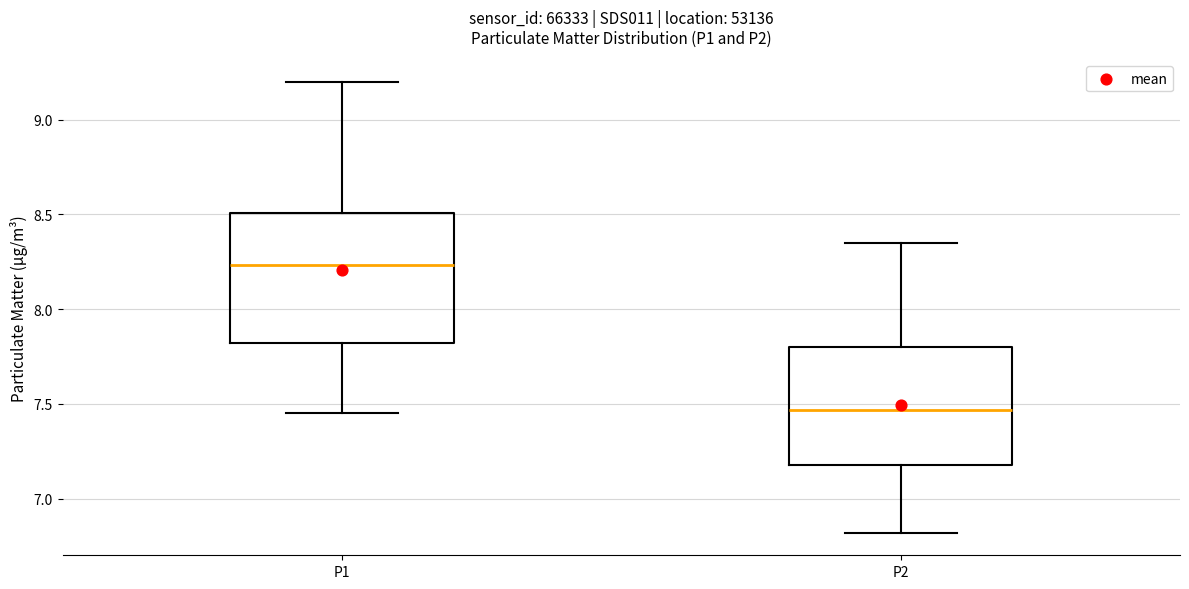

Reading left to right, transcribe this box plot: for each box, give where its median line is, the range the box spans, and where its two whiskers end, as read against the y-axis. The values are not printed on the chart, so give them approximately, as read against the axis.

P1: median 8.25, box 7.80 to 8.50, whiskers 7.45 to 9.20
P2: median 7.45, box 7.20 to 7.80, whiskers 6.80 to 8.35